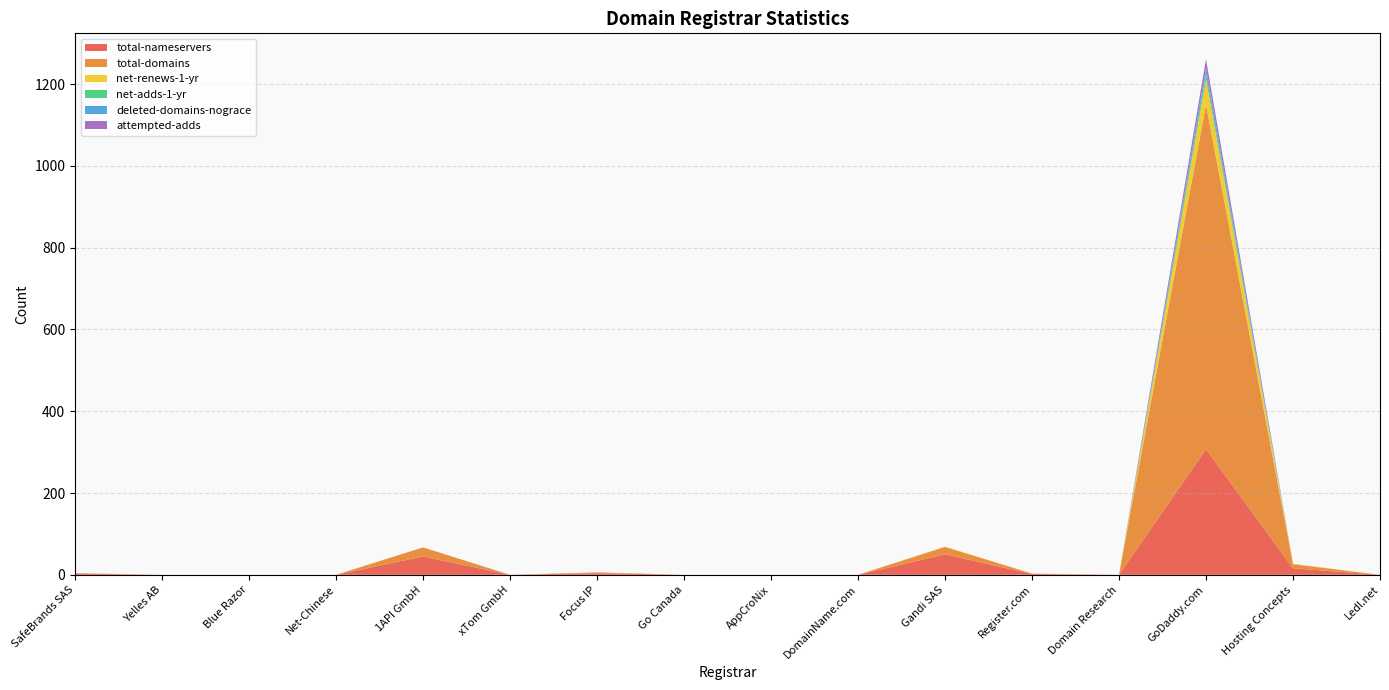

Reading left to right, extract all data points from this chart.

total-nameservers: SafeBrands SAS=3	Yelles AB=0	Blue Razor=0	Net-Chinese=0	1API GmbH=45	xTom GmbH=0	Focus IP=4	Go Canada=0	AppCroNix=0	DomainName.com=0	Gandi SAS=50	Register.com=2	Domain Research=0	GoDaddy.com=307	Hosting Concepts=16	Ledl.net=0
total-domains: SafeBrands SAS=1	Yelles AB=0	Blue Razor=0	Net-Chinese=0	1API GmbH=22	xTom GmbH=0	Focus IP=2	Go Canada=0	AppCroNix=0	DomainName.com=0	Gandi SAS=18	Register.com=1	Domain Research=0	GoDaddy.com=843	Hosting Concepts=10	Ledl.net=0
net-renews-1-yr: SafeBrands SAS=0	Yelles AB=0	Blue Razor=0	Net-Chinese=0	1API GmbH=0	xTom GmbH=0	Focus IP=0	Go Canada=0	AppCroNix=0	DomainName.com=0	Gandi SAS=1	Register.com=0	Domain Research=0	GoDaddy.com=62	Hosting Concepts=1	Ledl.net=0
net-adds-1-yr: SafeBrands SAS=0	Yelles AB=0	Blue Razor=0	Net-Chinese=0	1API GmbH=0	xTom GmbH=0	Focus IP=0	Go Canada=0	AppCroNix=0	DomainName.com=0	Gandi SAS=0	Register.com=0	Domain Research=0	GoDaddy.com=13	Hosting Concepts=0	Ledl.net=0
deleted-domains-nograce: SafeBrands SAS=0	Yelles AB=0	Blue Razor=0	Net-Chinese=0	1API GmbH=0	xTom GmbH=0	Focus IP=0	Go Canada=0	AppCroNix=0	DomainName.com=0	Gandi SAS=0	Register.com=0	Domain Research=0	GoDaddy.com=14	Hosting Concepts=0	Ledl.net=0
attempted-adds: SafeBrands SAS=0	Yelles AB=0	Blue Razor=0	Net-Chinese=0	1API GmbH=0	xTom GmbH=0	Focus IP=0	Go Canada=0	AppCroNix=0	DomainName.com=0	Gandi SAS=0	Register.com=0	Domain Research=0	GoDaddy.com=22	Hosting Concepts=0	Ledl.net=0